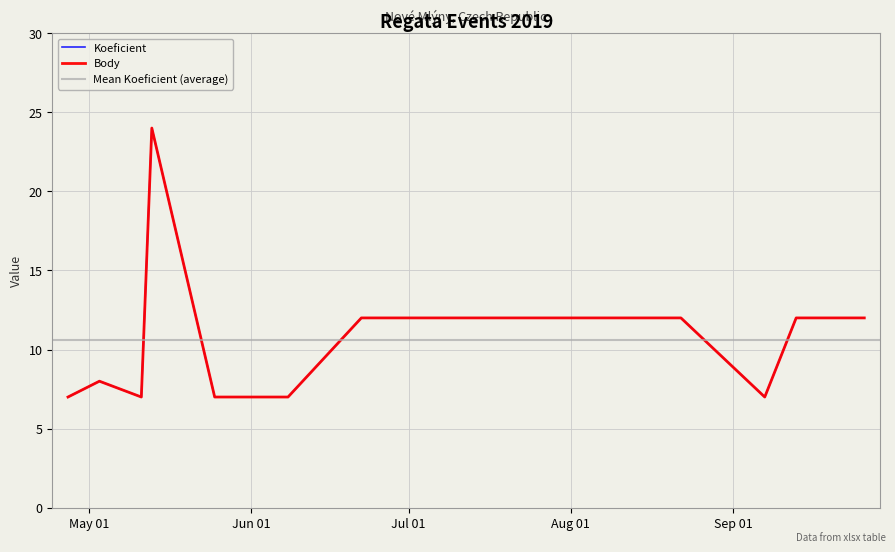

In Body, how many points are lower than both neighbors (excluding endpoints)?

2